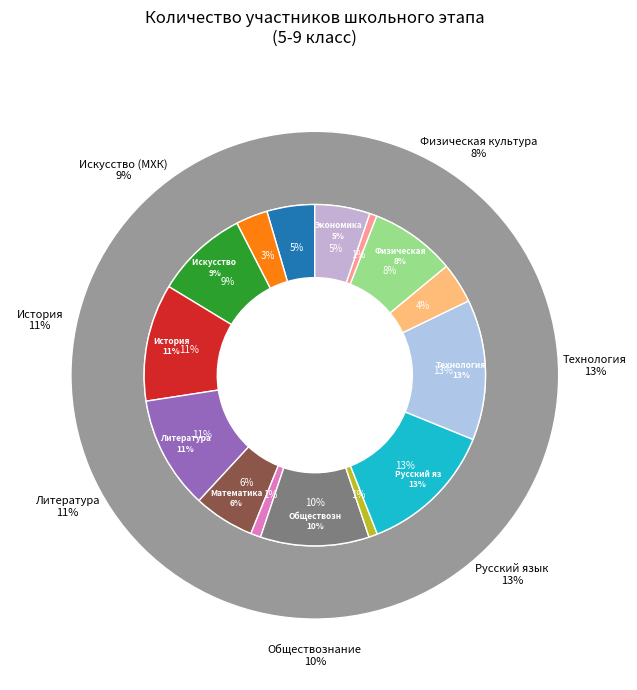

What percentage is the Физика slice, to the nearest percent?

4%